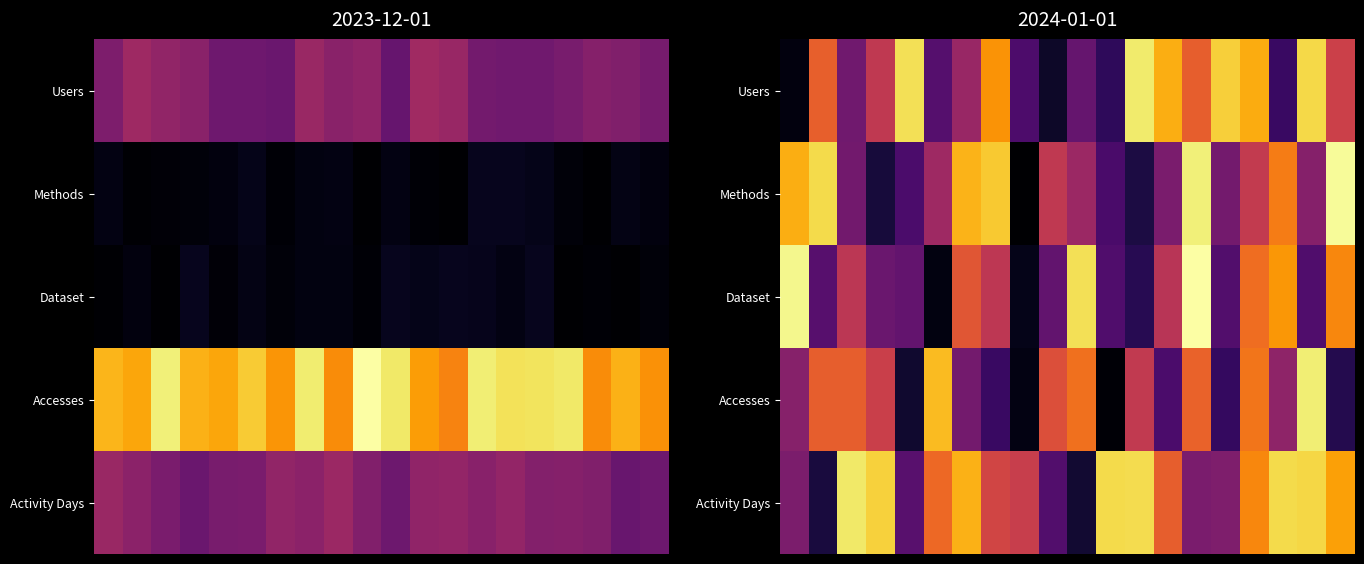

What is the total value across all series at 13?

6.0